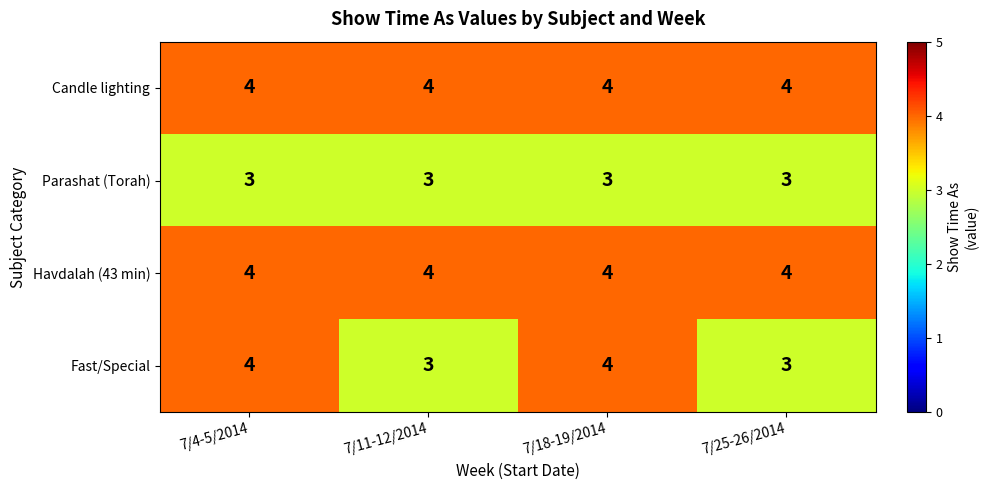

What is the total value across all series at 7/11-12/2014?

14